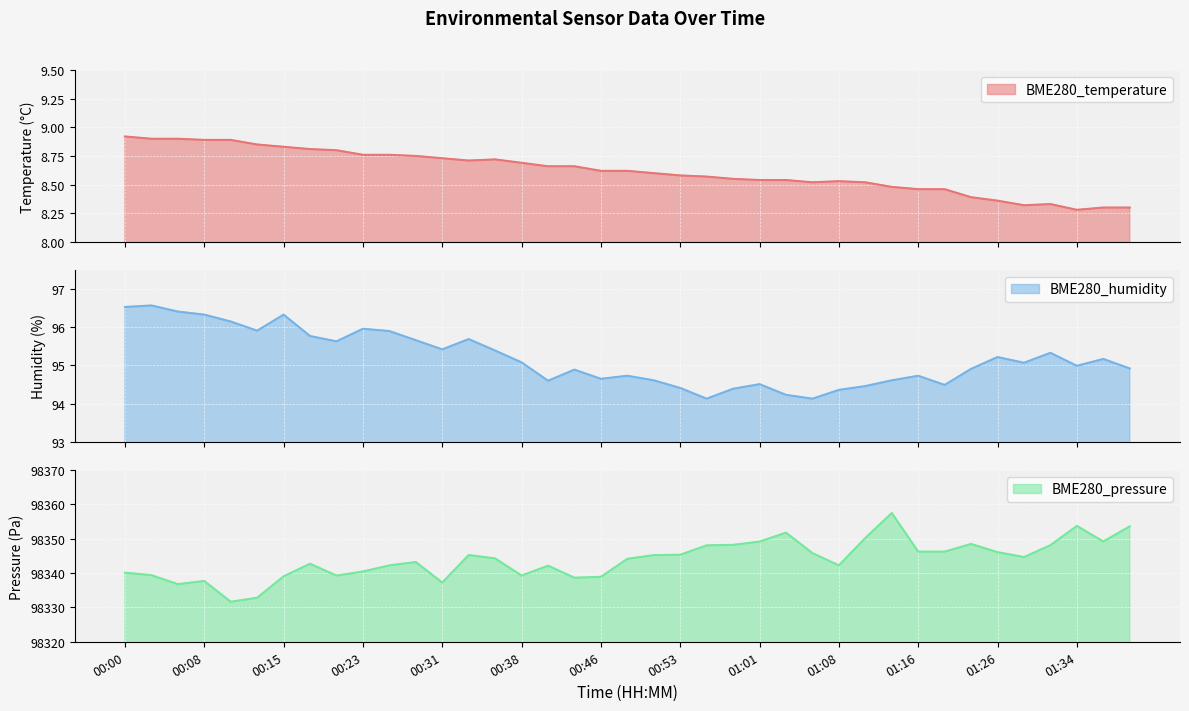

The value of BME280_temperature at 00:33 is 8.7. True or false?

True